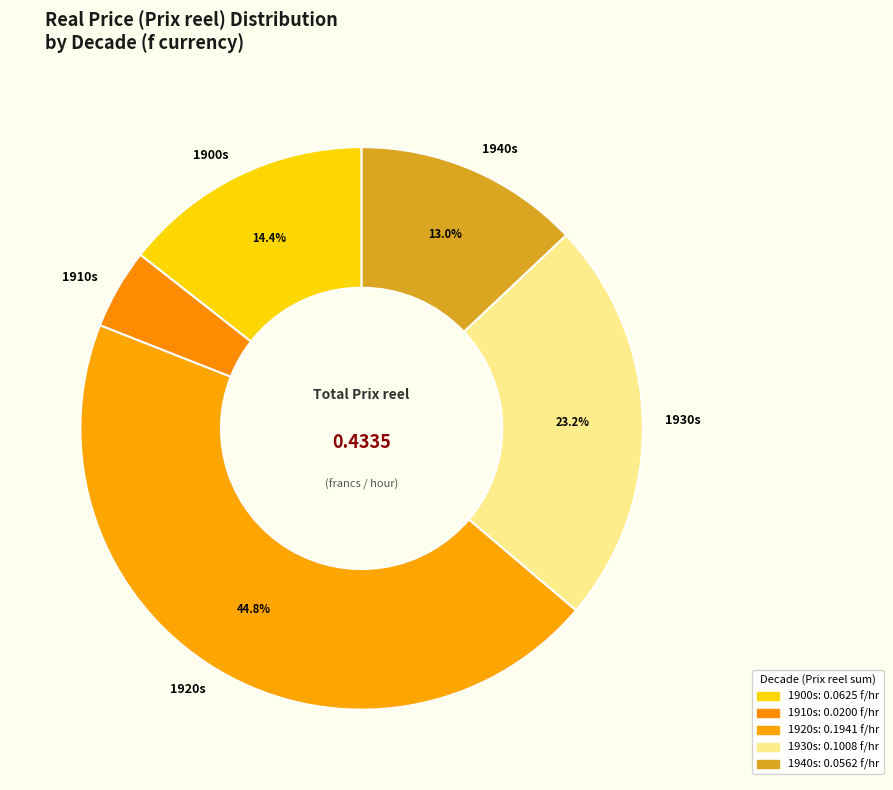

Which category has the smallest portion of the pie?

1910s